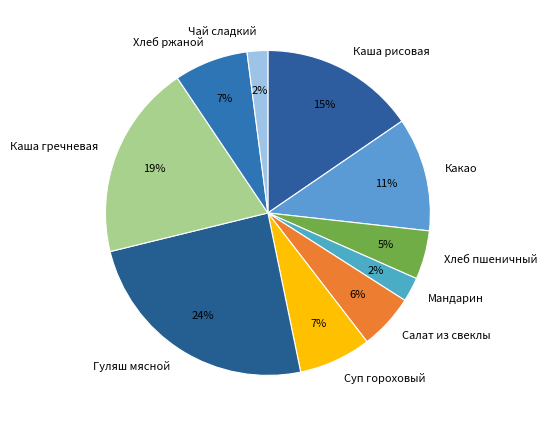

The Какао slice represents 11% of the pie. True or false?

True